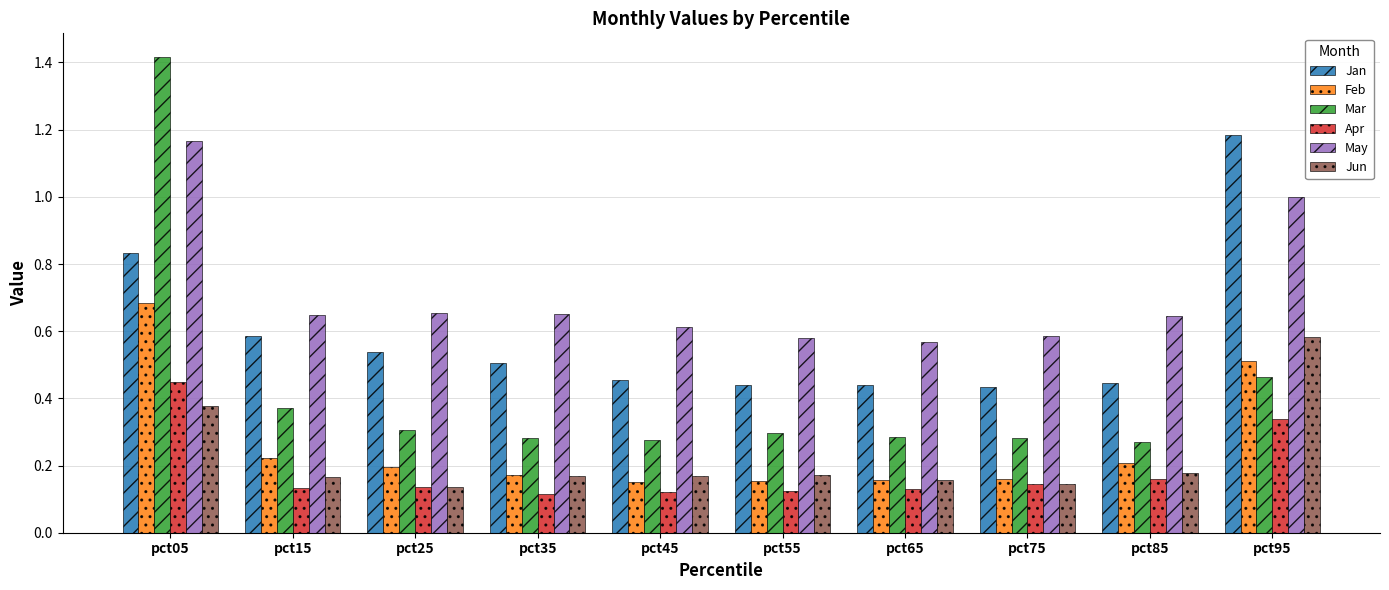

Is it true that Jan equals 0.8 at pct45?

False